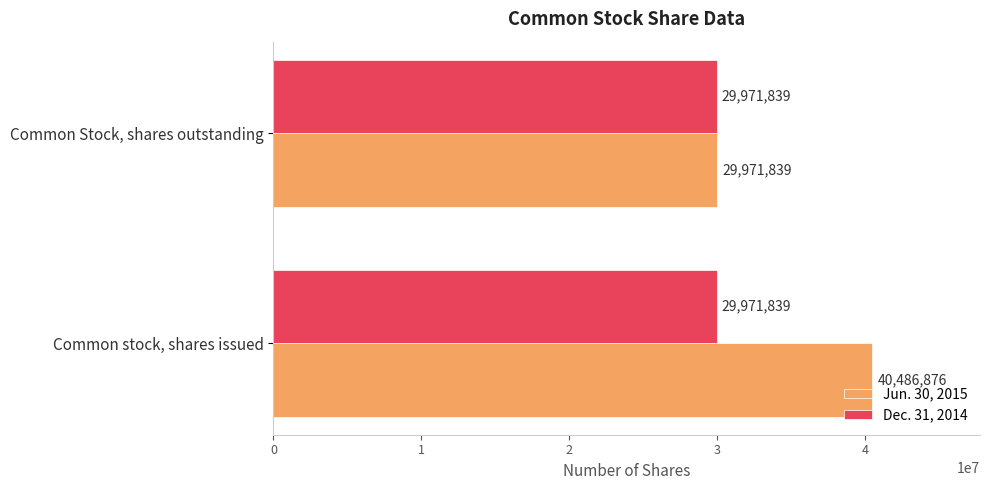

Which series has the widest spread of values?

Jun. 30, 2015